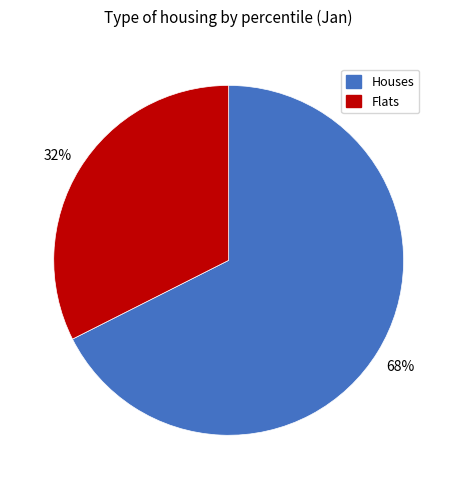

To the nearest percent, what is the average slice percentage?

50%